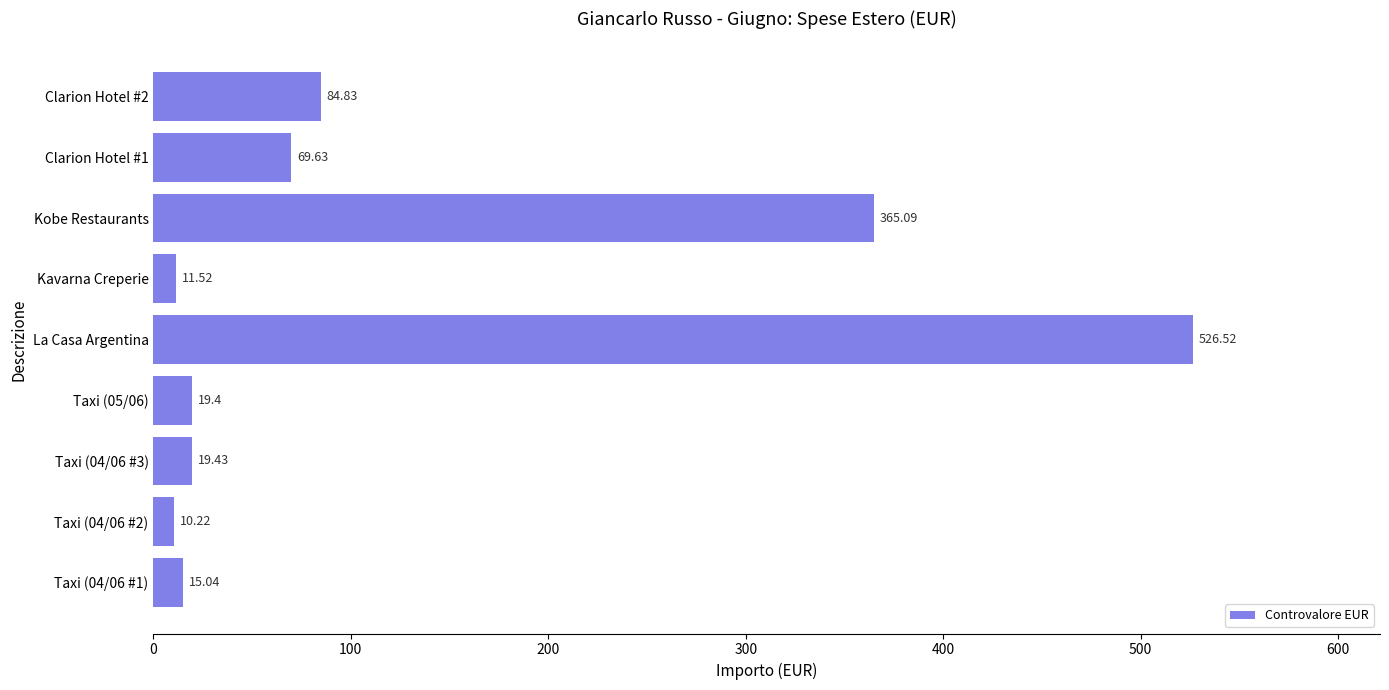

What is the change in value from Taxi (05/06) to Clarion Hotel #1?

+50.2